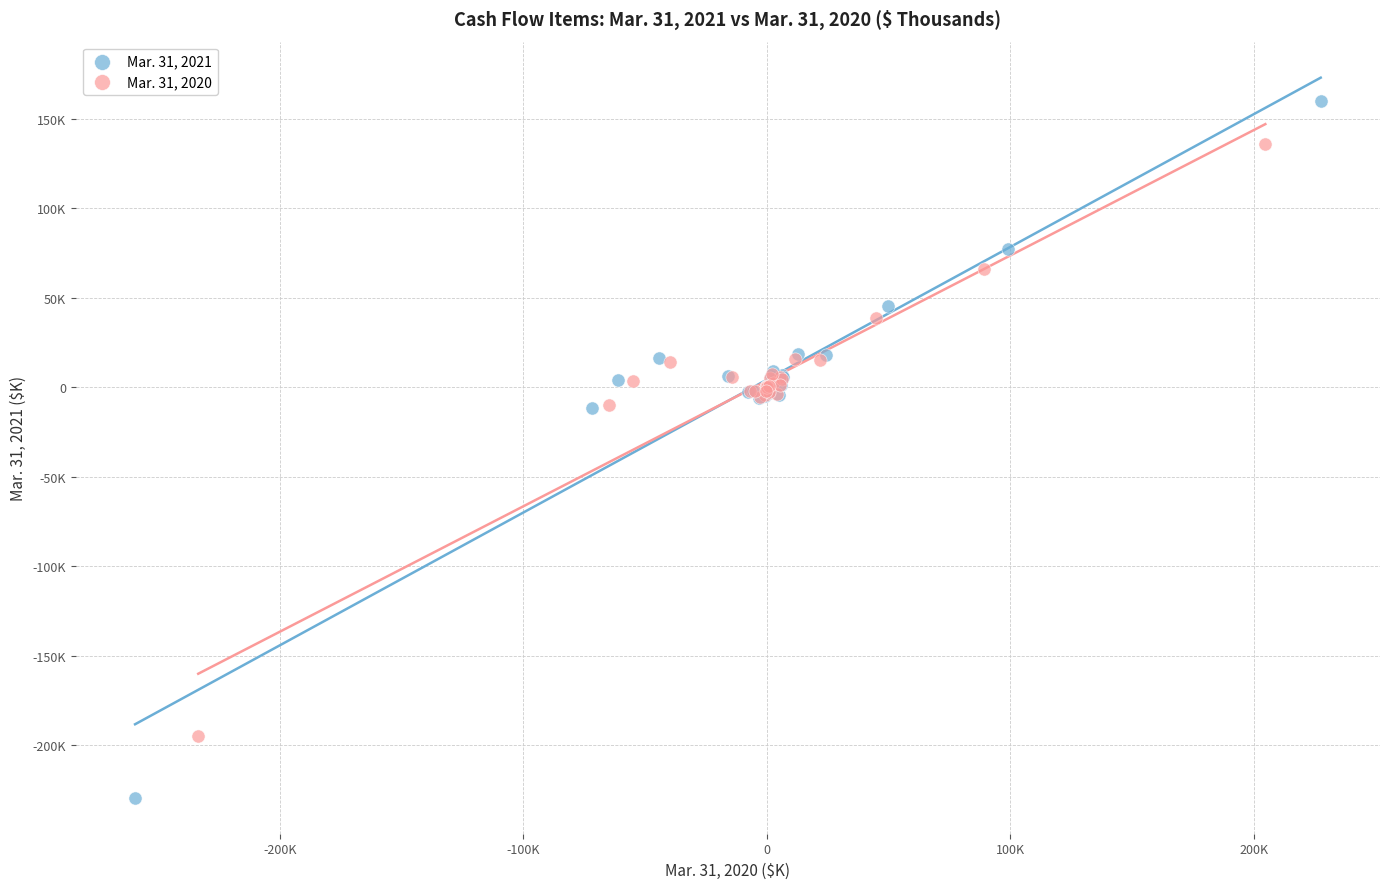

Which series reaches the maximum Y coordinate?

Mar. 31, 2021